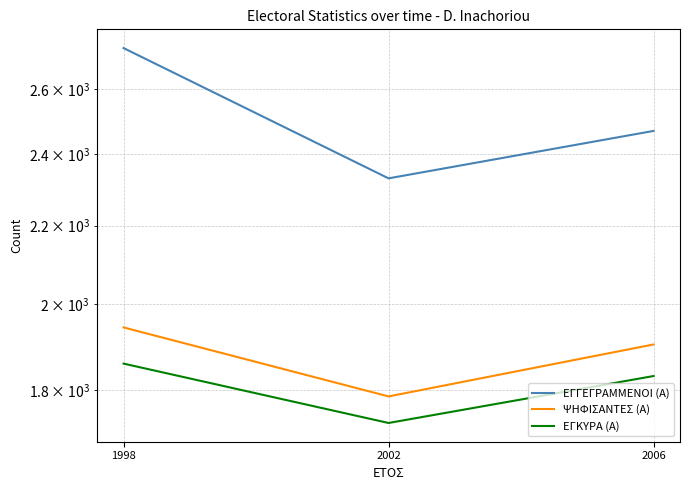

How many ΨΗΦΙΣΑΝΤΕΣ (Α) values are between 1786 and 1943?

3